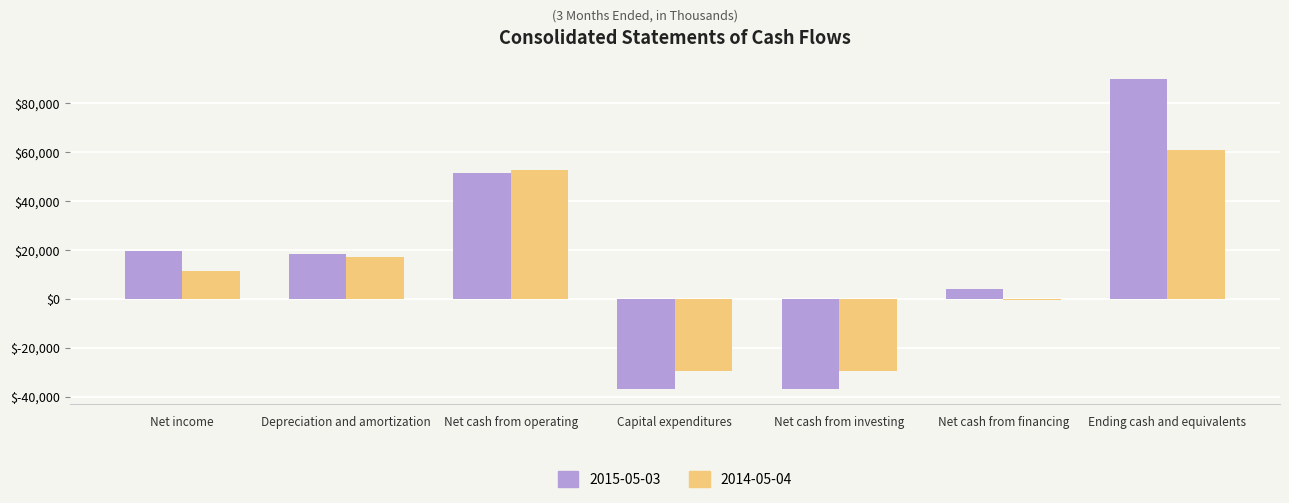

What is the sum of all 2014-05-04 values?

82861